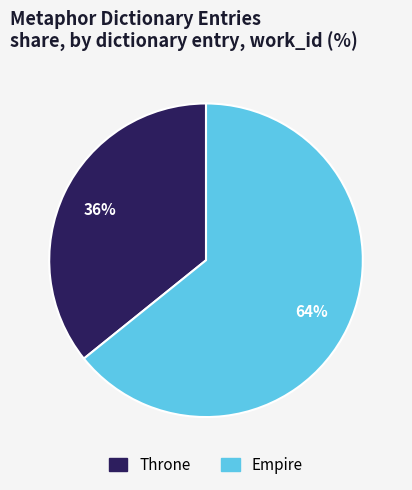

What is the smallest slice in the pie chart?

Throne